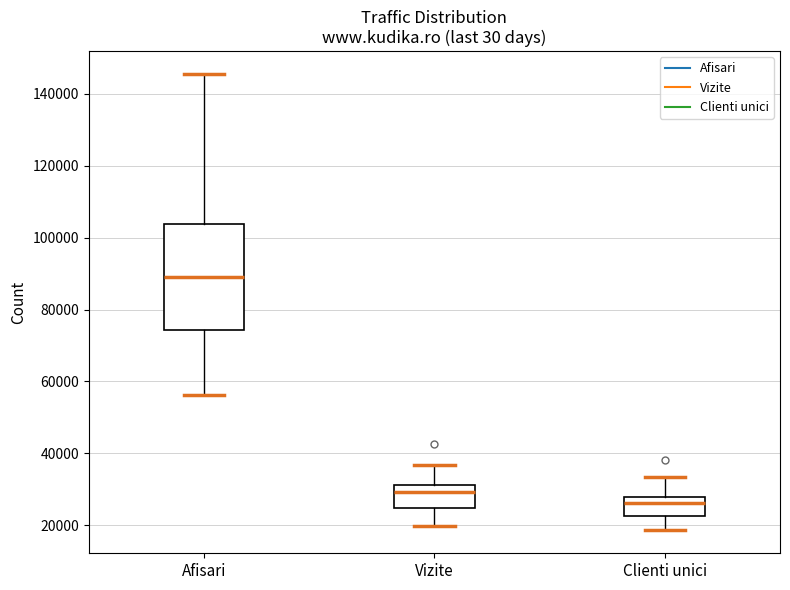

Reading left to right, read every box against the y-axis: the position of its median line, the range the box covers, and the ends of its whiskers. The values are not printed on the chart, so give them approximately, as read against the axis.

Afisari: median 90000, box 74000 to 104000, whiskers 56000 to 146000
Vizite: median 30000, box 24000 to 32000, whiskers 20000 to 36000
Clienti unici: median 26000, box 22000 to 28000, whiskers 18000 to 34000